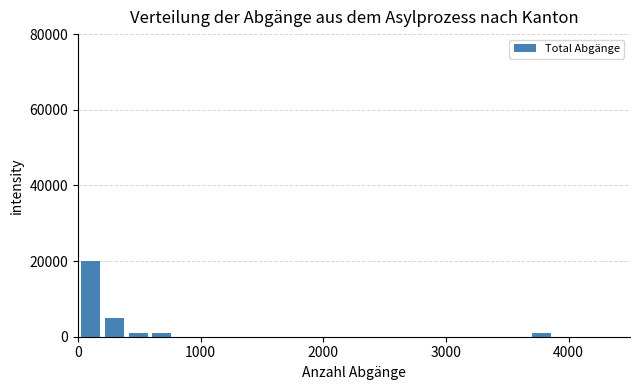

Read against the x-axis, roughly where is the centre of the tallest bar?

100